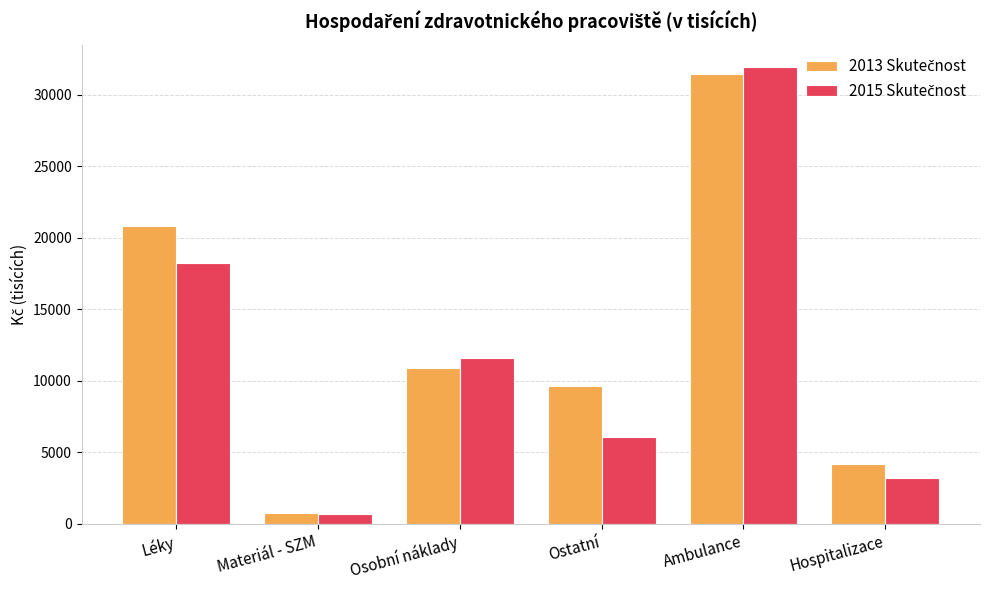

At which category is the sum across all series the highest?

Ambulance